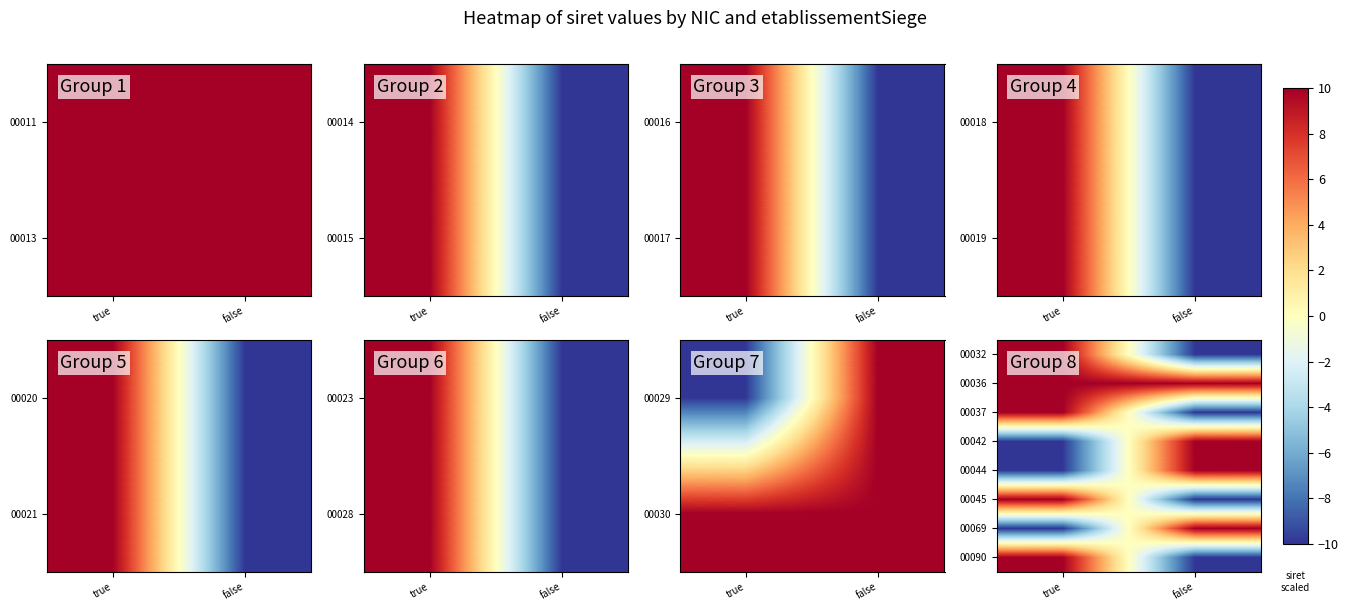

How many series are shown in this chart?

8